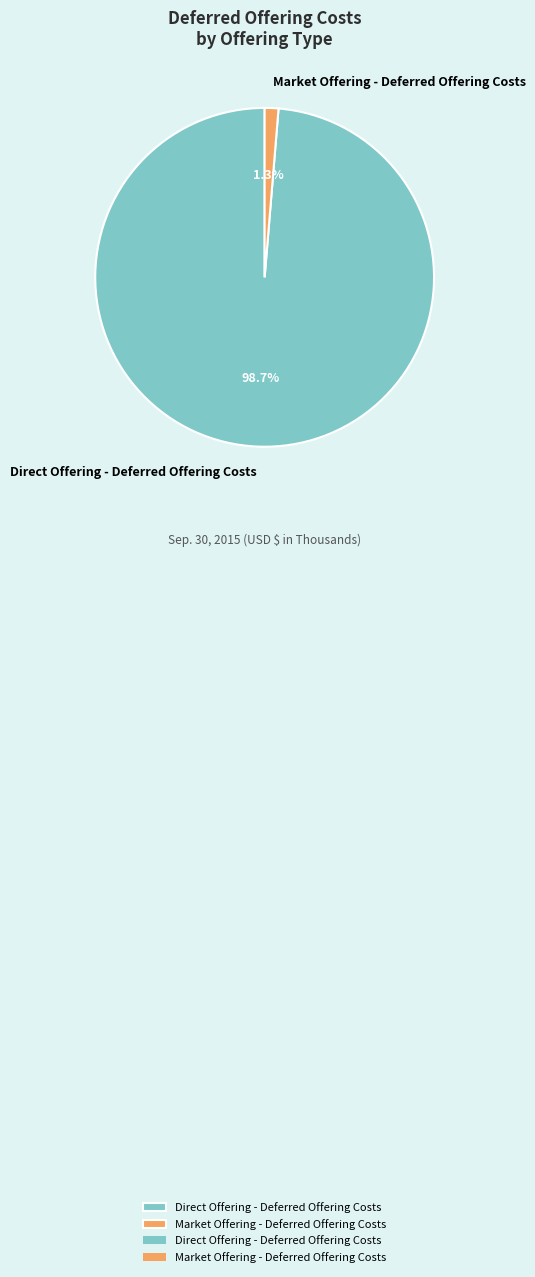

How many slices are in this pie chart?

2